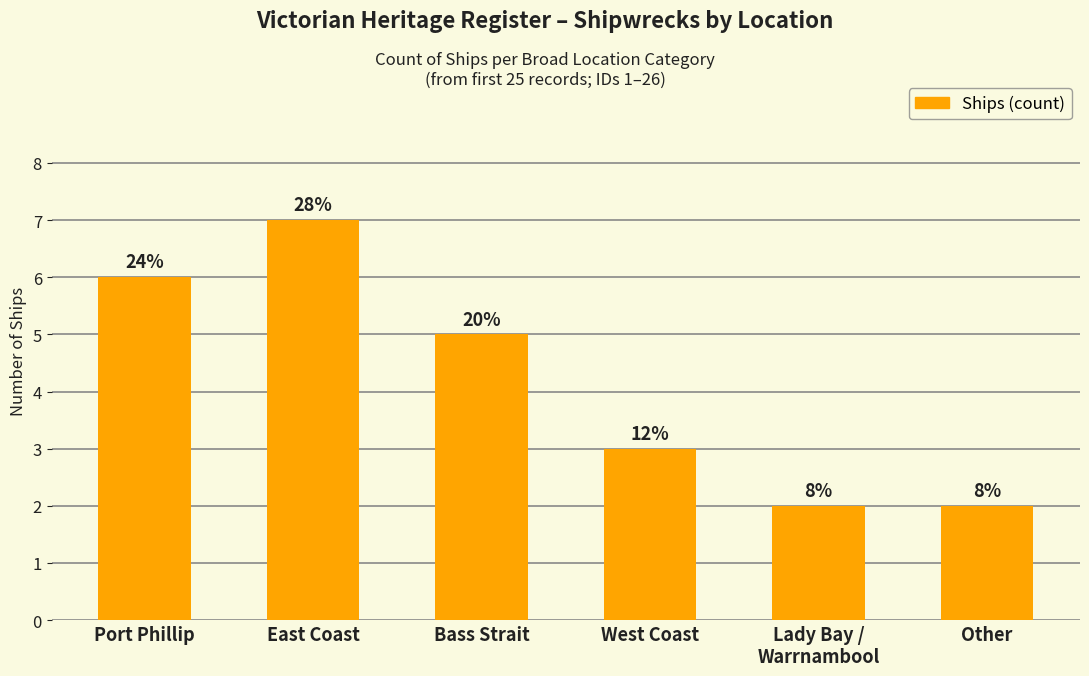

How many bars are there in total?

6